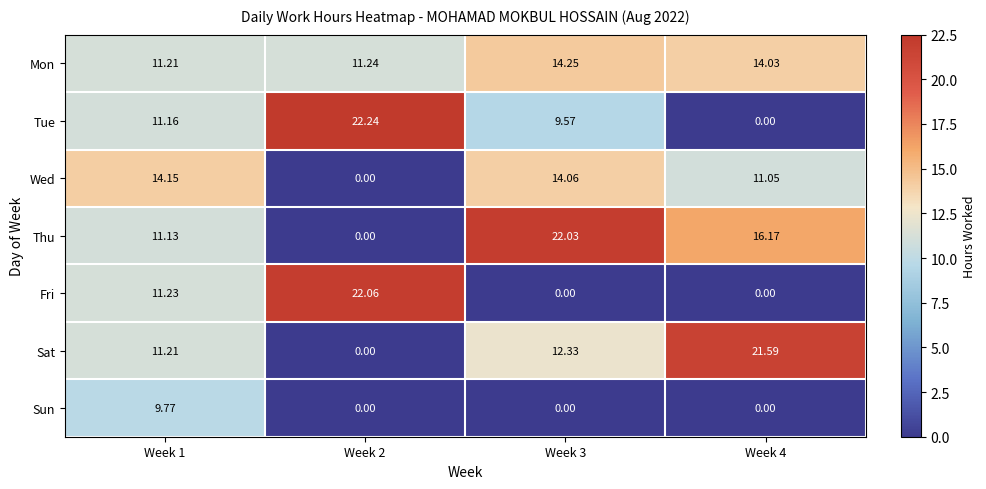

Is the value of Mon at Week 2 greater than the value of Sat at Week 3?

No